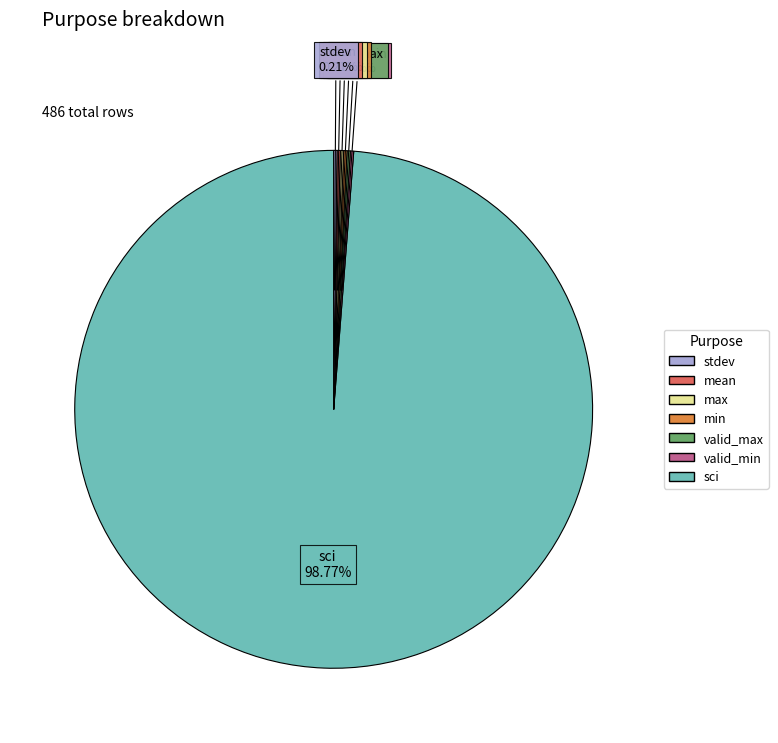

Does any single category account for the majority?

Yes